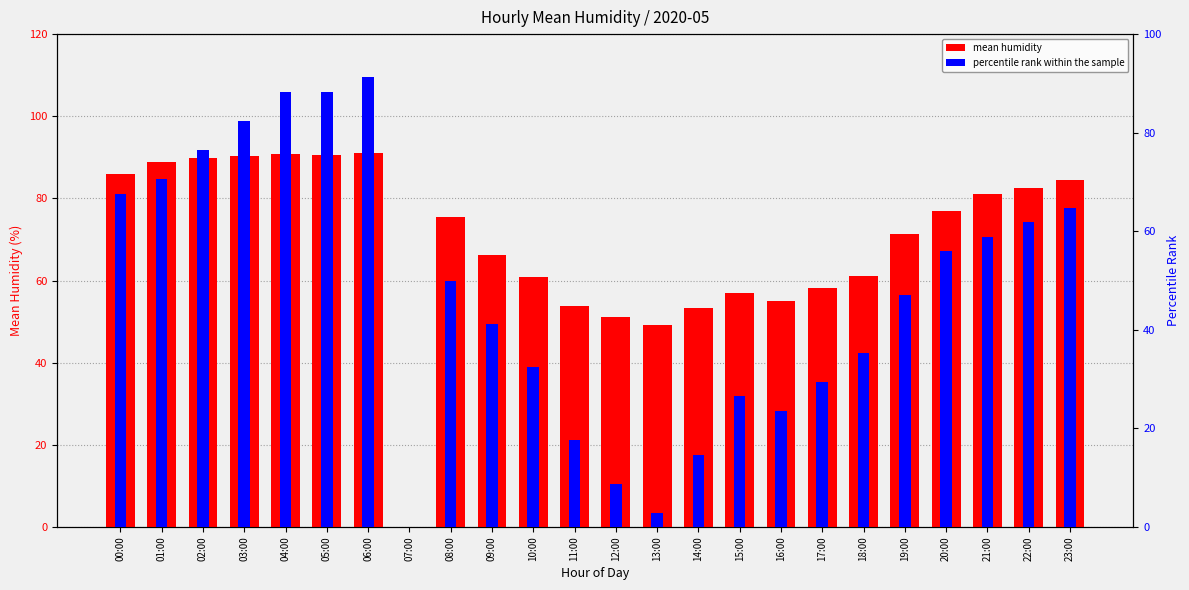

What is the label of the 23rd bar from the left?

22:00